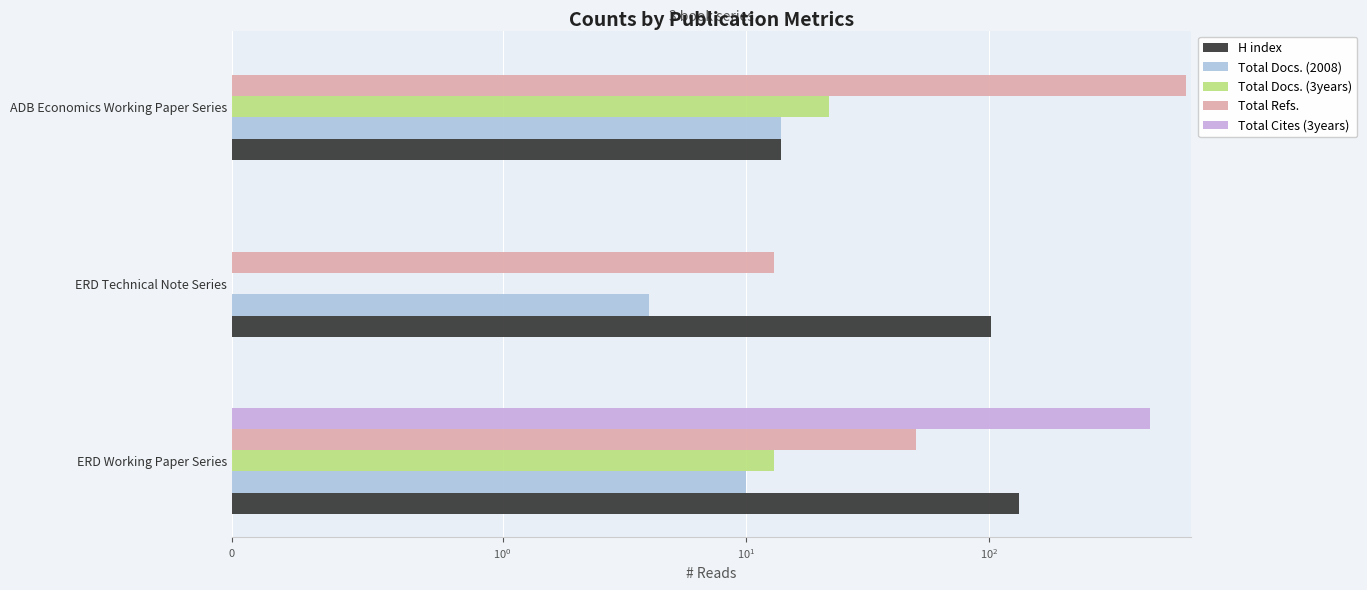

What is the sum of the H index values at ADB Economics Working Paper Series and ERD Working Paper Series?

146